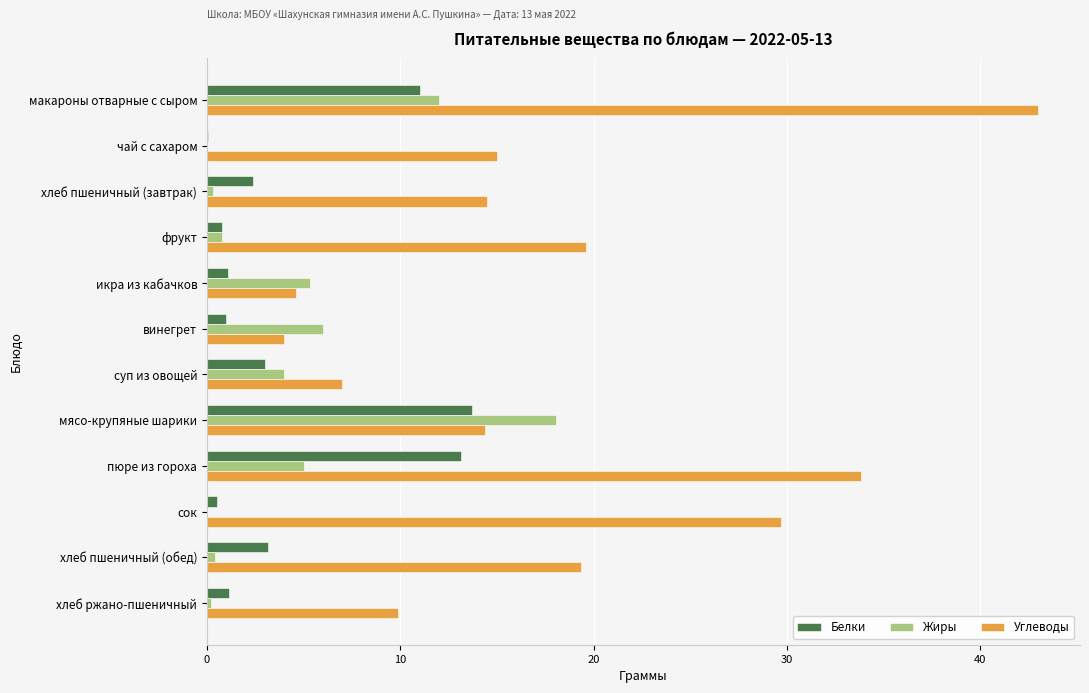

What are all the series names shown in the legend?

Белки, Жиры, Углеводы